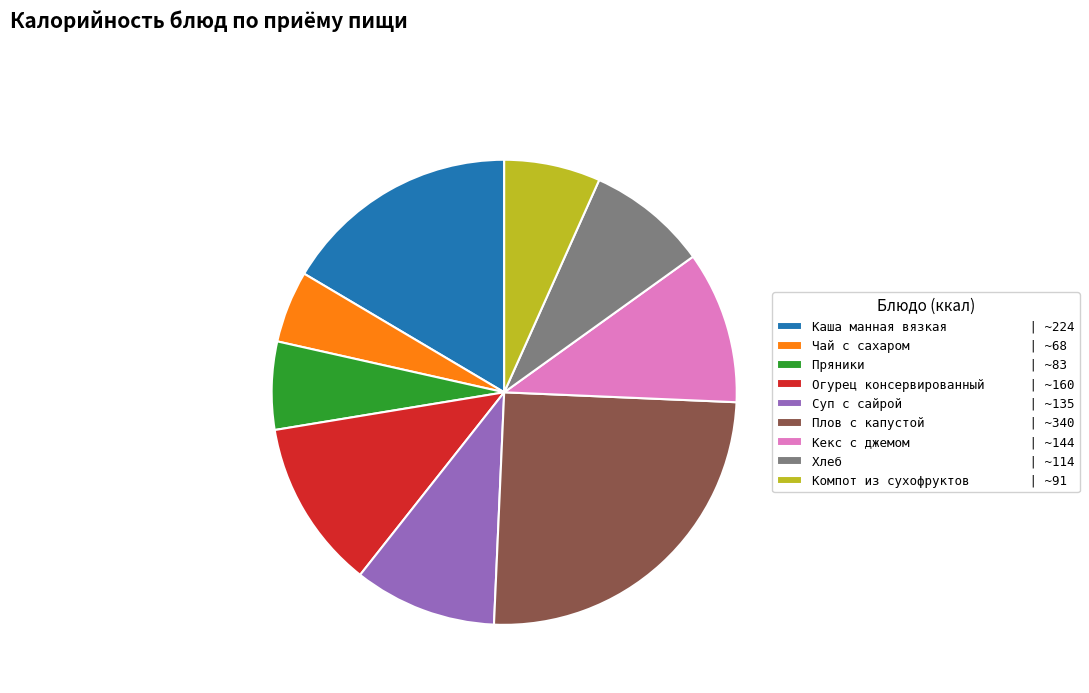

What is the largest slice in the pie chart?

Плов с капустой